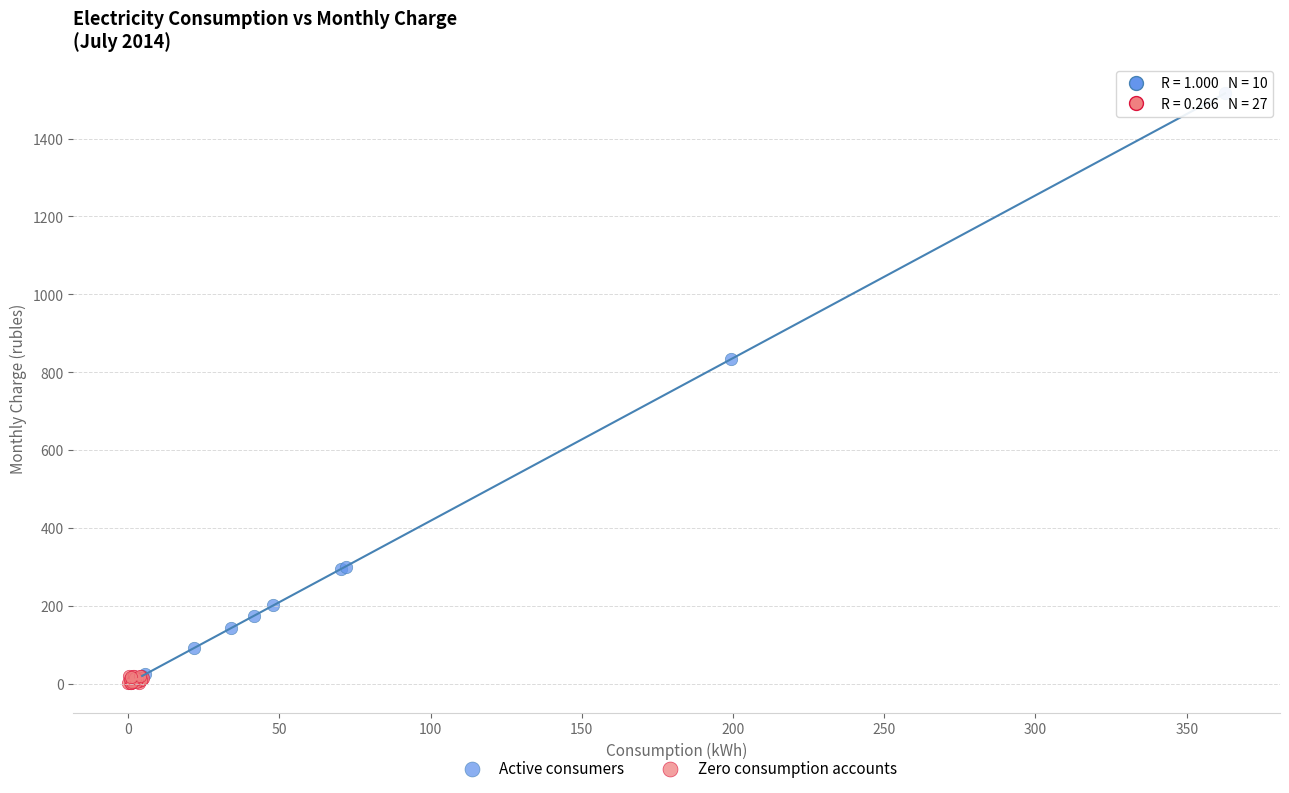

What are all the series names shown in the legend?

Active consumers, Zero consumption accounts